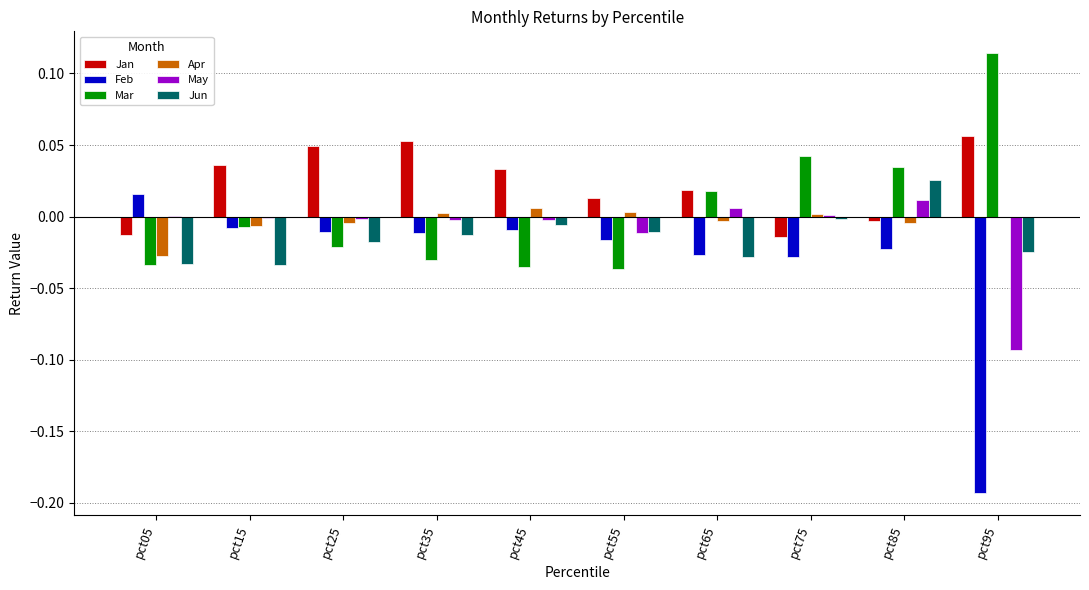

Between pct45 and pct85, which series saw the biggest shift?

Mar